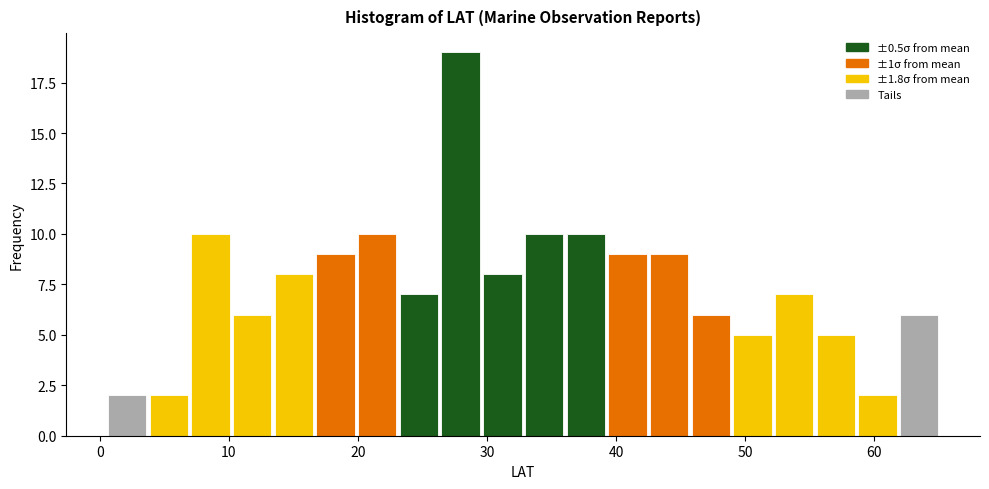

Around what value on the x-axis is the tallest bar? Give the approximate position of its centre, as read against the axis.

28